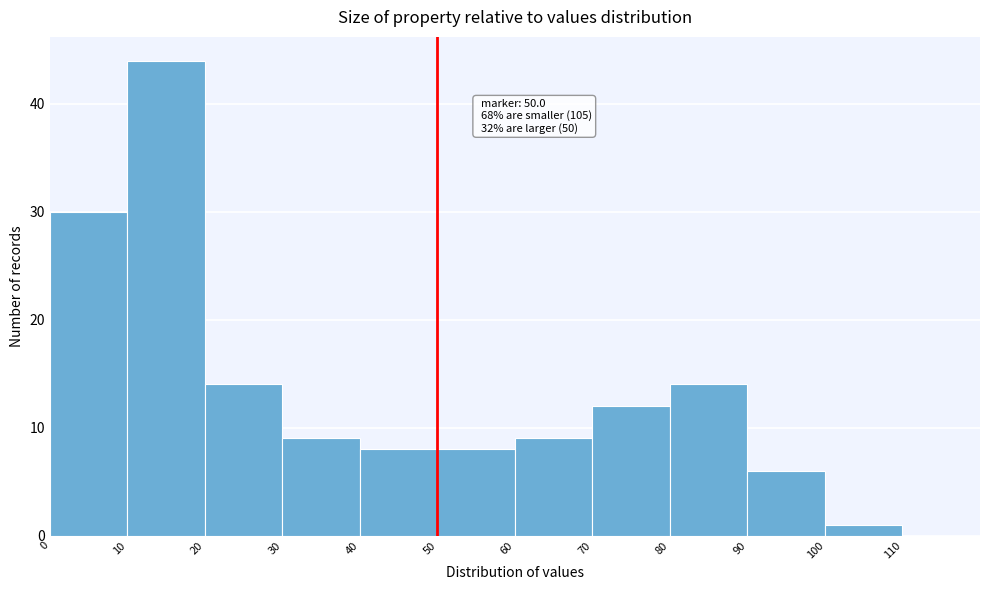

Over which range of the x-axis is the bar tallest?

10 to 20